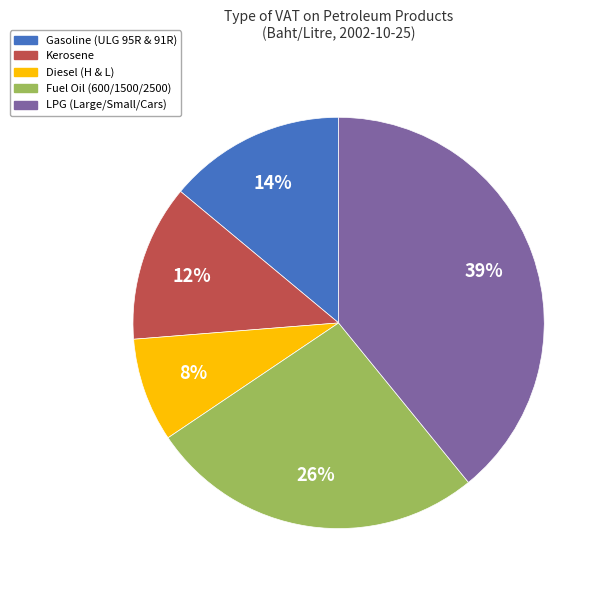

To the nearest percent, what is the difference between the largest and smallest slice percentages?

31%